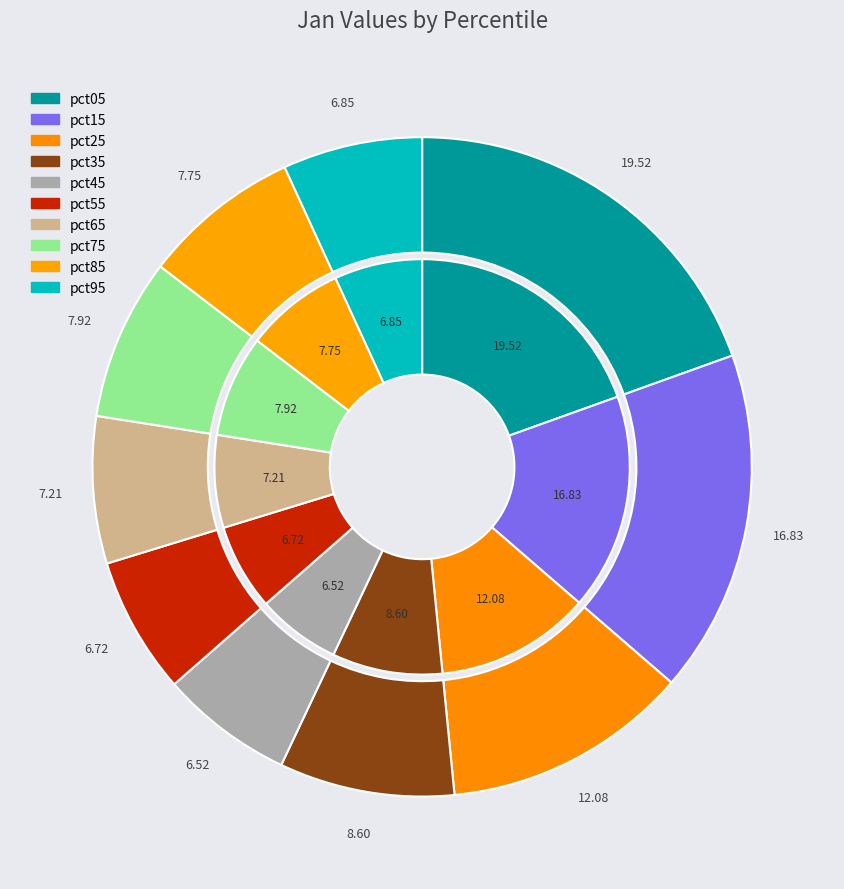

Is there a majority slice in this chart?

No